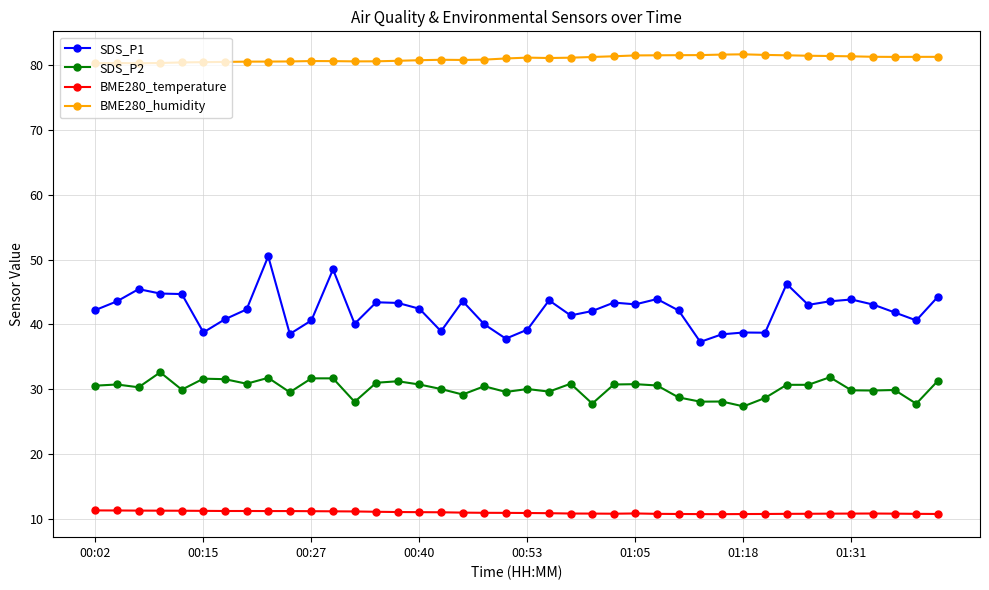

What is the average value of the SDS_P2 series?

30.1